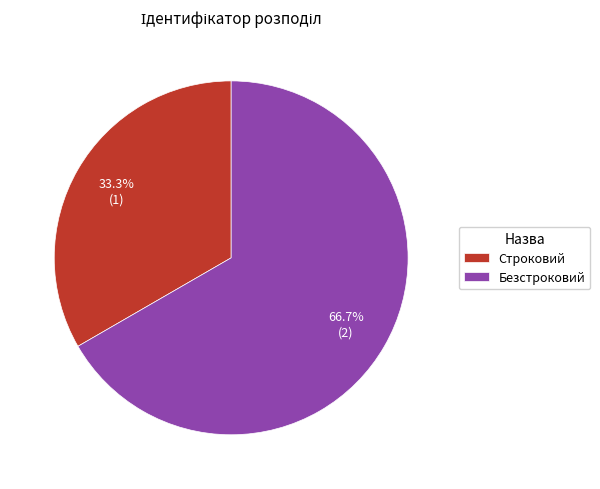

How many slices are in this pie chart?

2